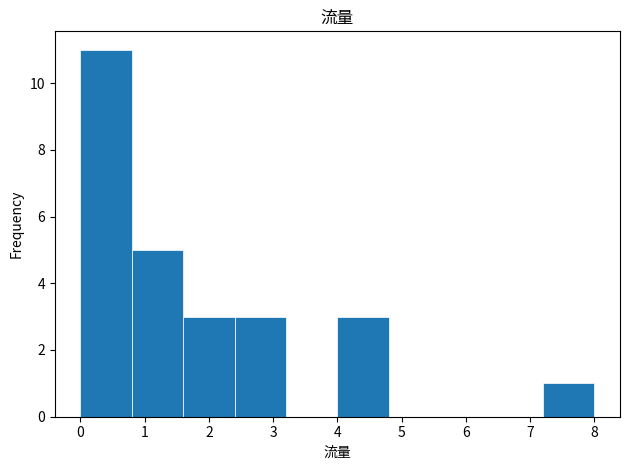

Reading left to right, list every bar in this chart as the range it spans on the x-axis followed by its height. The values are not printed on the chart, so give them approximately, as read against the axis.

0.0 to 0.8: 11
0.8 to 1.6: 5
1.6 to 2.4: 3
2.4 to 3.2: 3
3.2 to 4.0: 0
4.0 to 4.8: 3
4.8 to 5.6: 0
5.6 to 6.4: 0
6.4 to 7.2: 0
7.2 to 8.0: 1